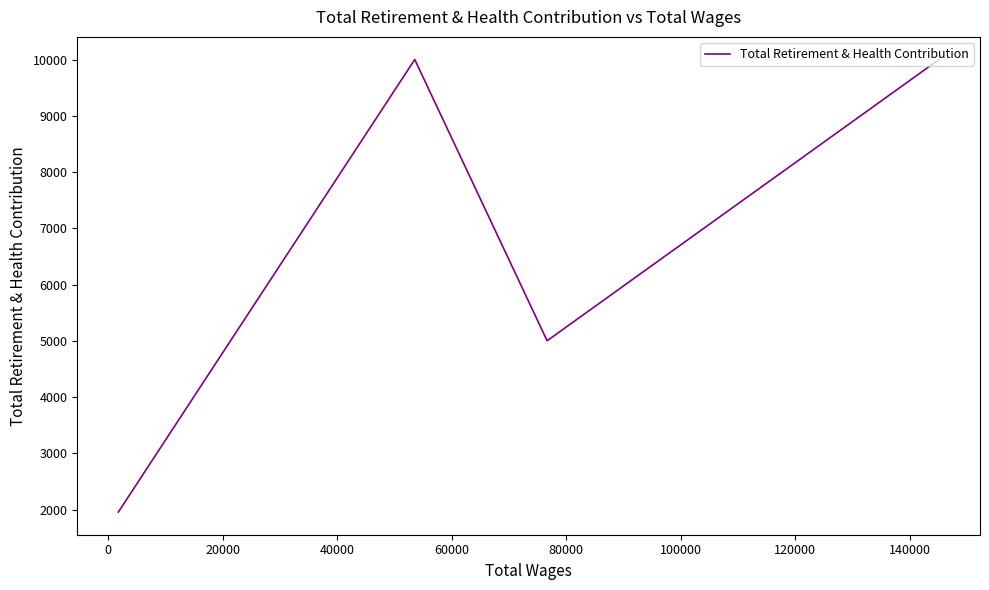

What is the smallest value displayed?

1954